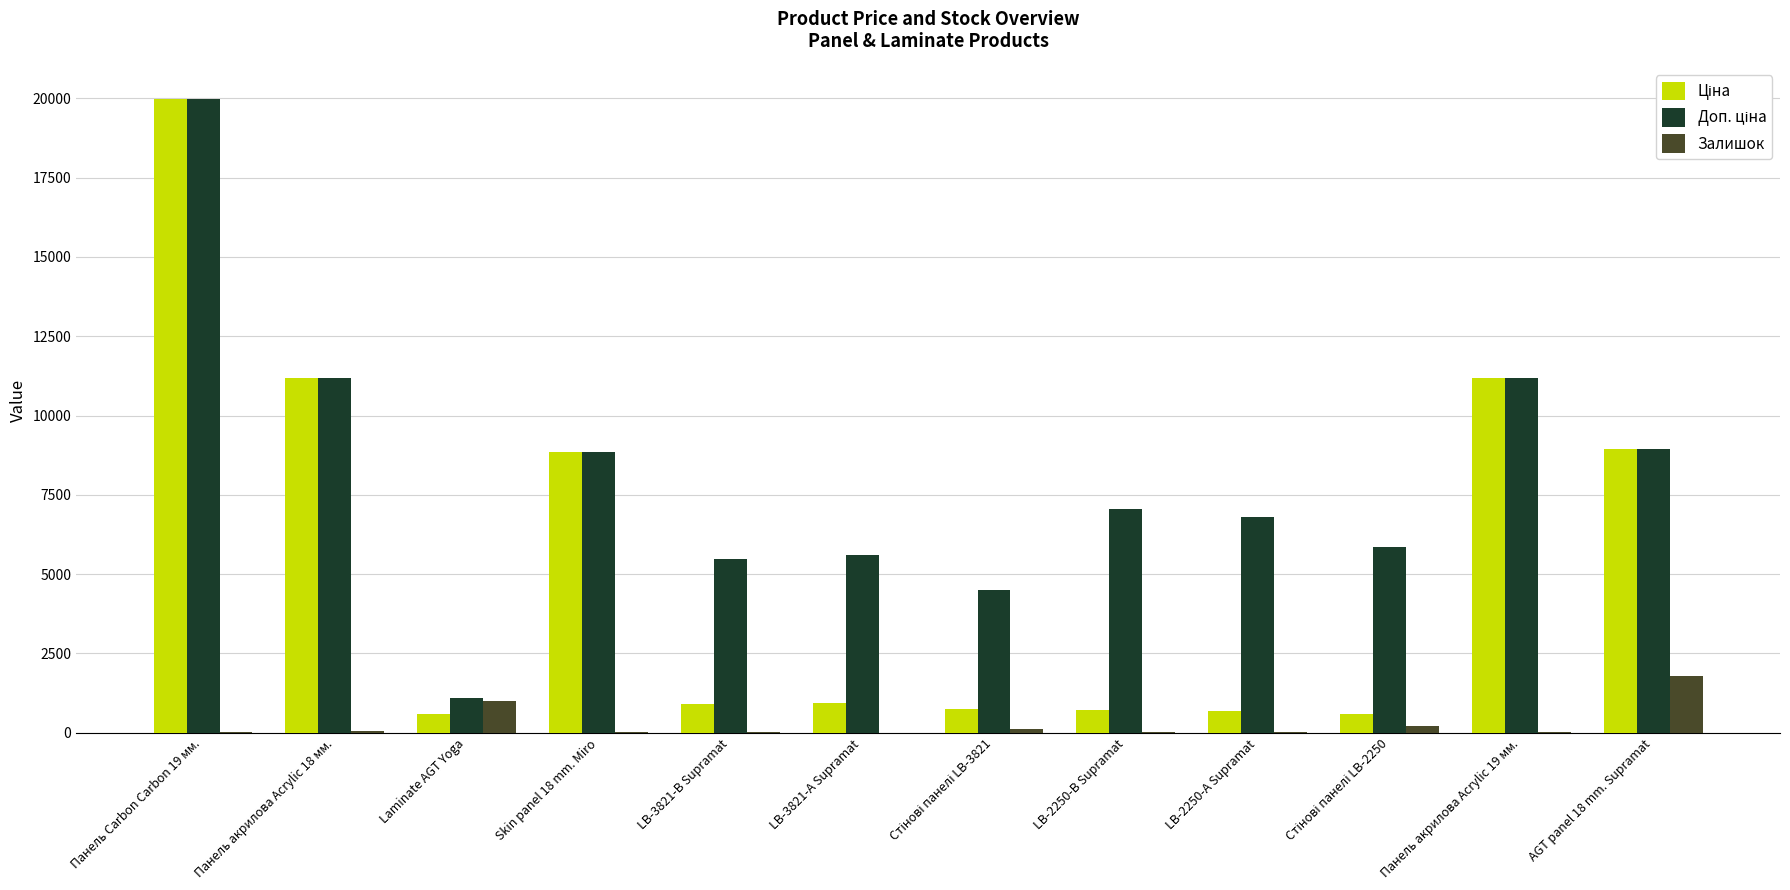

What is the sum of all Залишок values?

3281.0